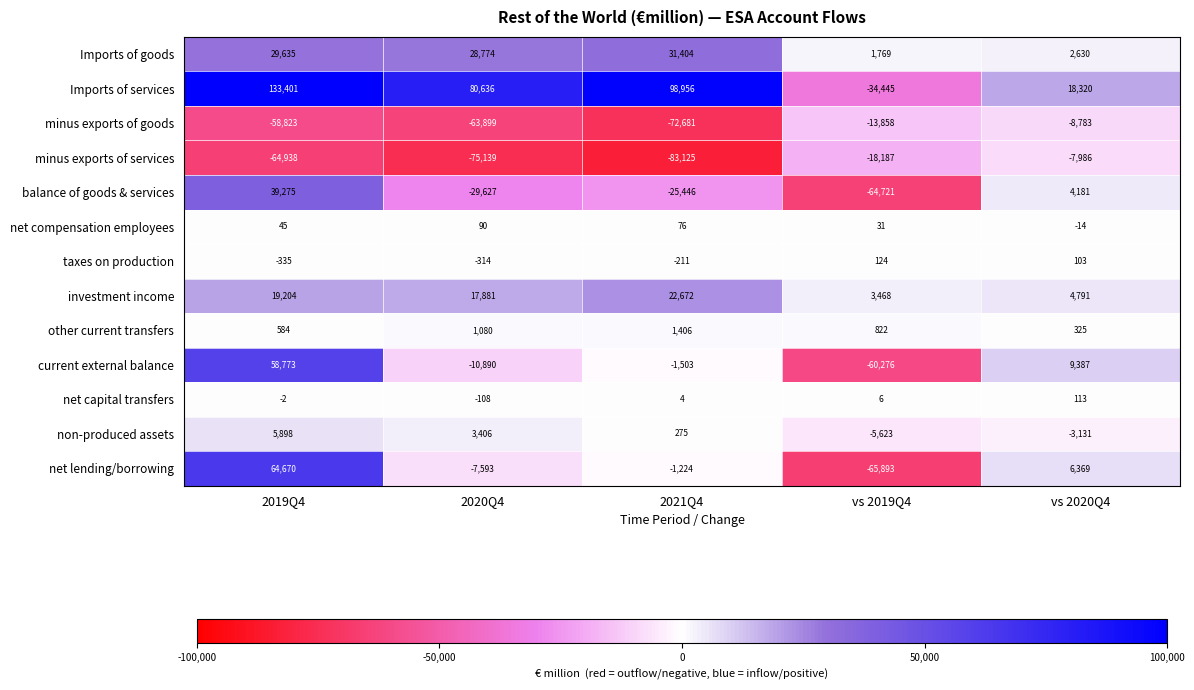

The value of Imports of goods at vs 2019Q4 is 1769. True or false?

True